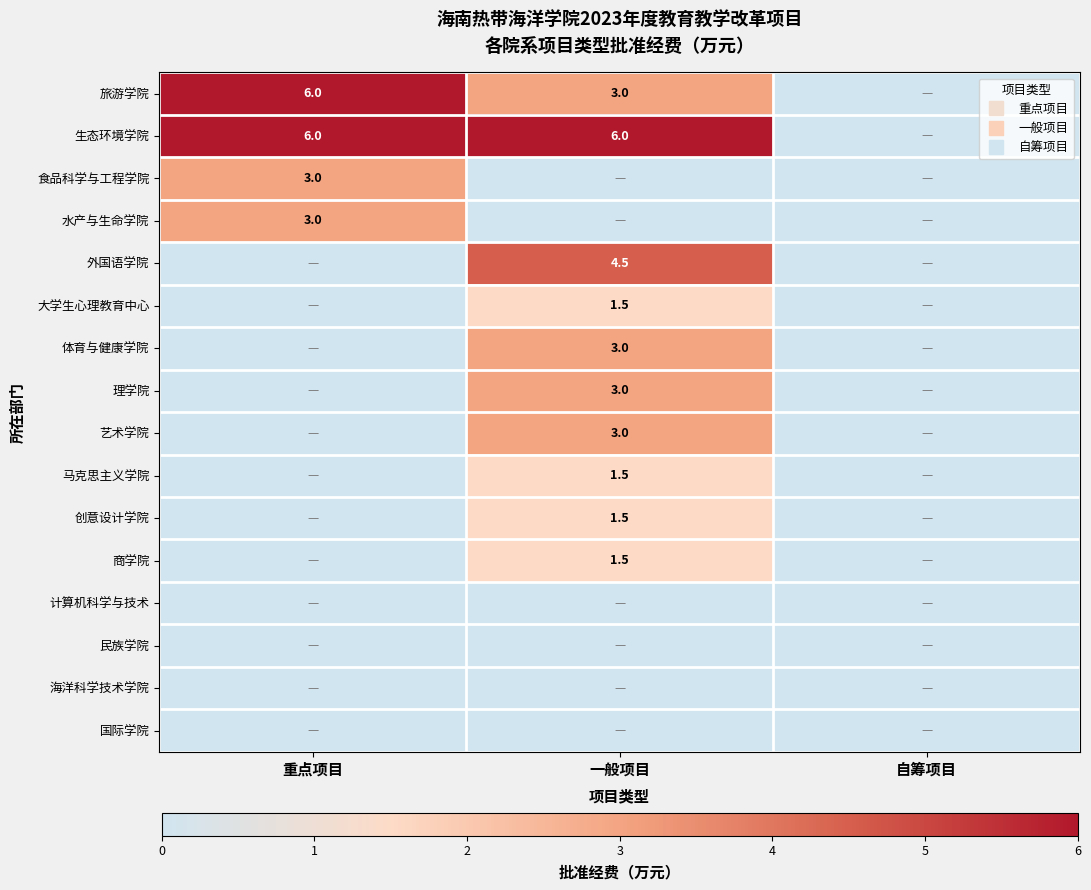

True or false: 食品科学与工程学院 has a value of 1.1 at 自筹项目.

False